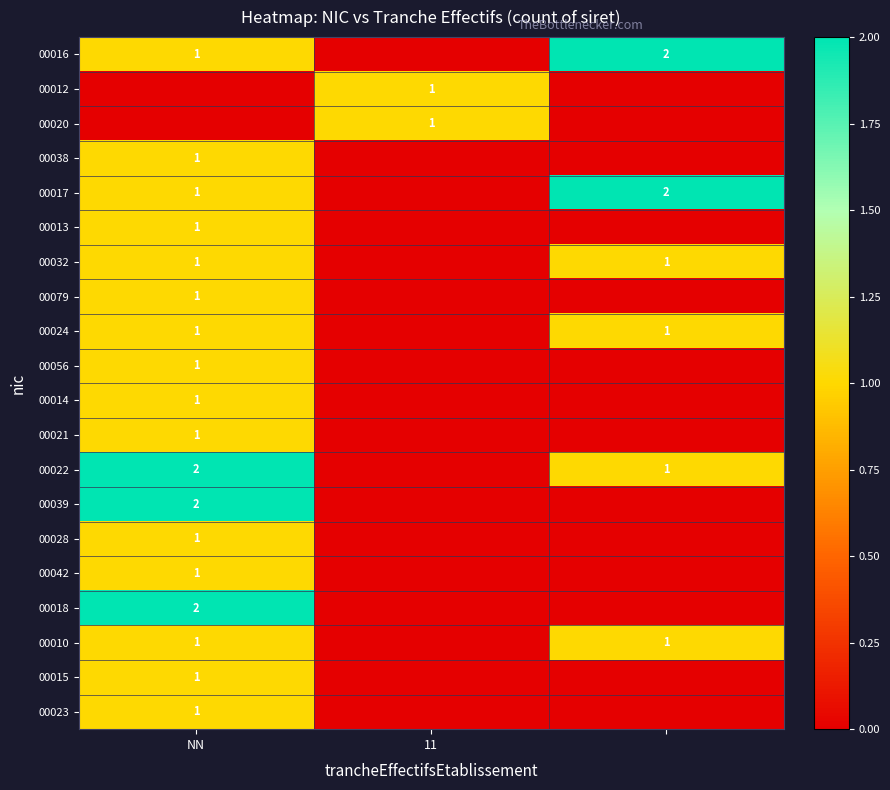

True or false: 00014 has a value of 1 at NN.

True